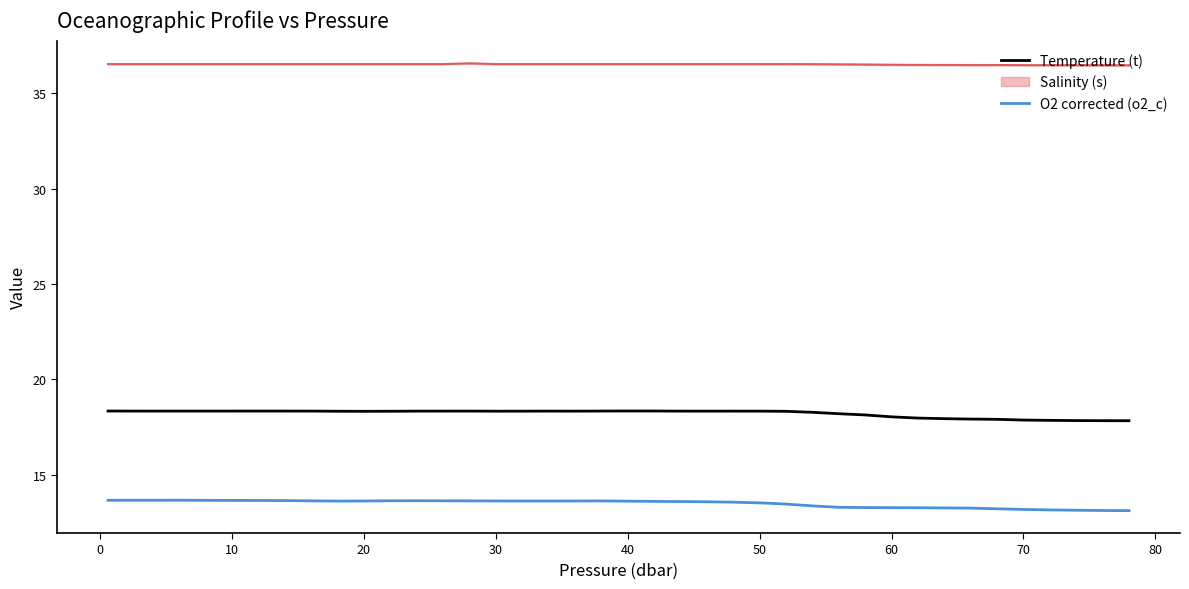

True or false: O2 corrected (o2_c) and Temperature (t) intersect in this chart.

False